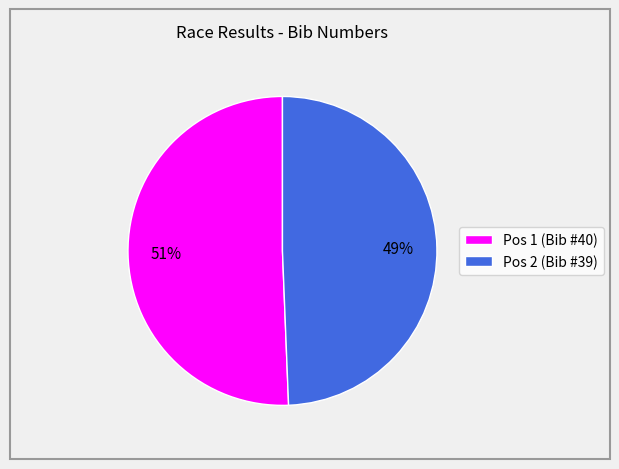

The Pos 1 (Bib #40) slice represents 51% of the pie. True or false?

True